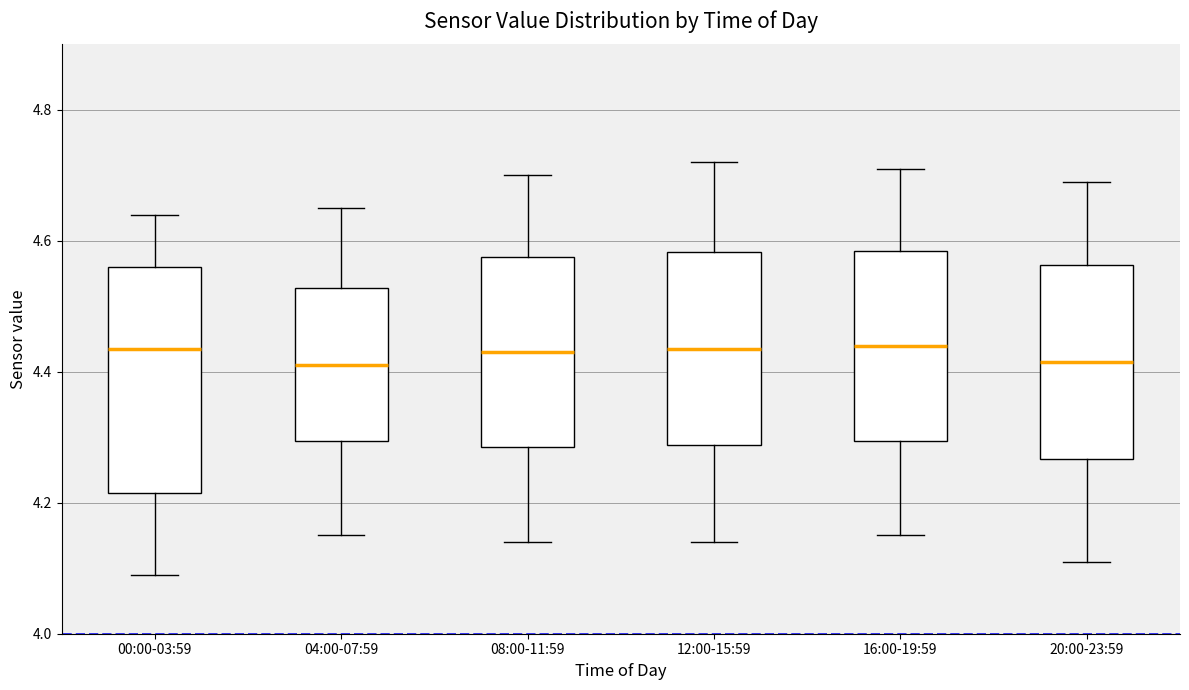

Where is the upper edge of the box for 20:00-23:59 on the y-axis? The values are not printed on the chart, so give them approximately, as read against the axis.

4.56